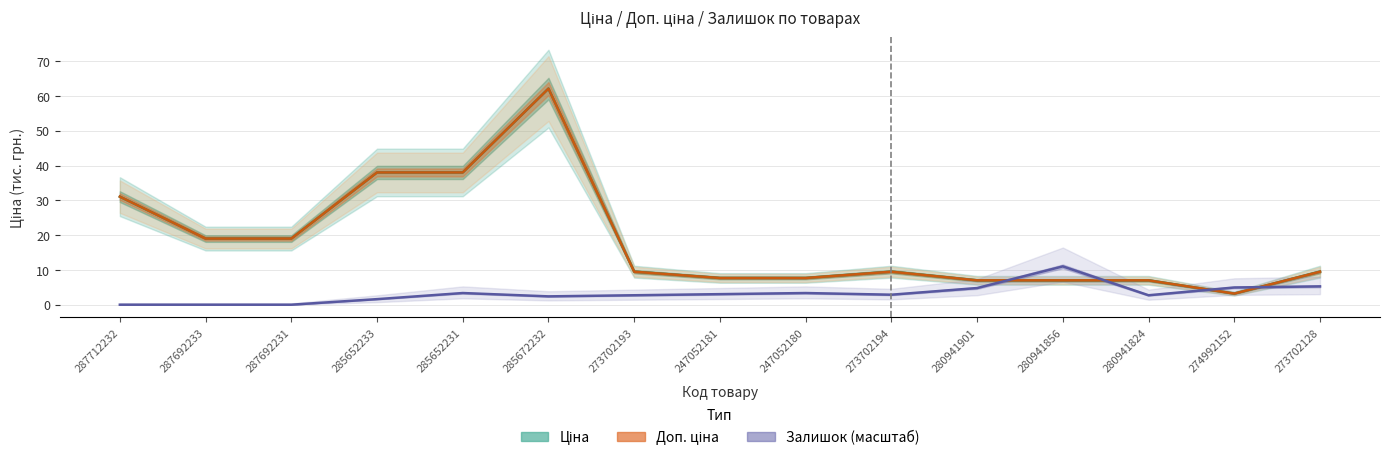

How many data points in Ціна are above 9?

9